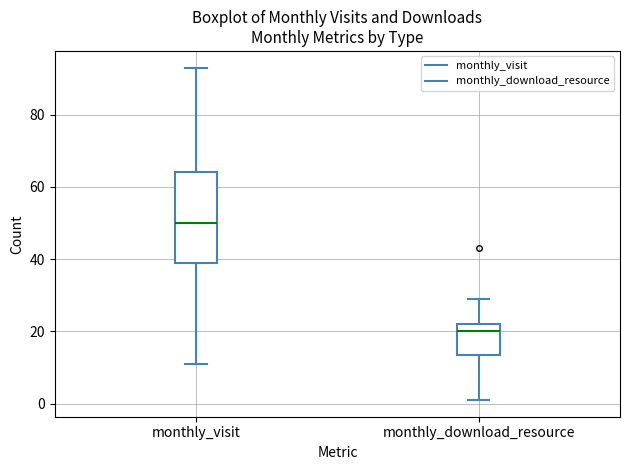

Where does the median line of the box for monthly_download_resource sit on the y-axis? The values are not printed on the chart, so give them approximately, as read against the axis.

20